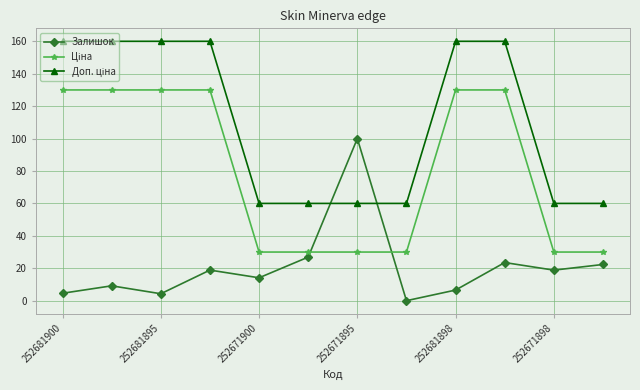

What is the value of the Залишок point at the 6th from the left?

26.9